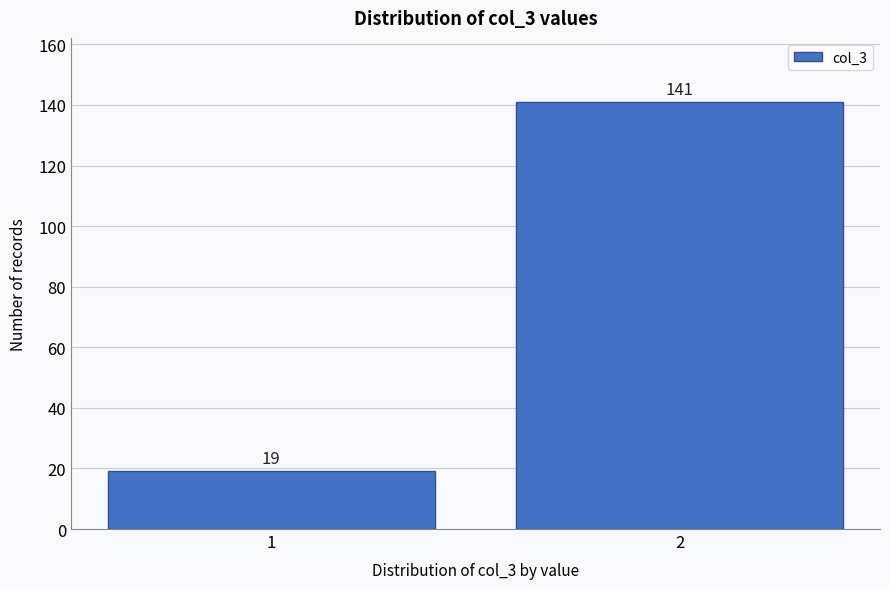

Reading left to right, list all the values displayed in this chart.

1=19	2=141